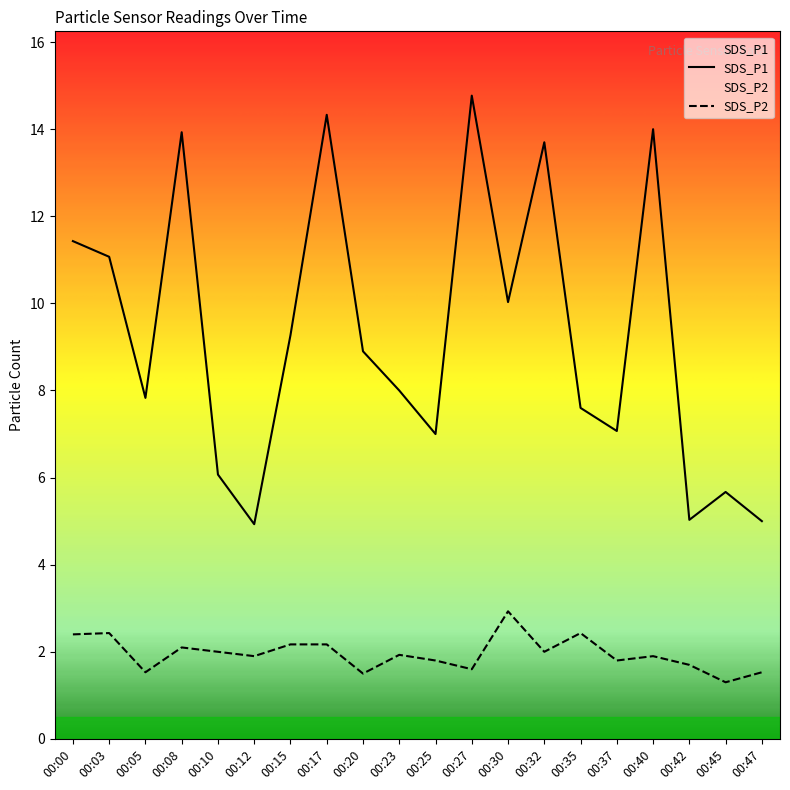

Which series has the largest total across all categories?

SDS_P1